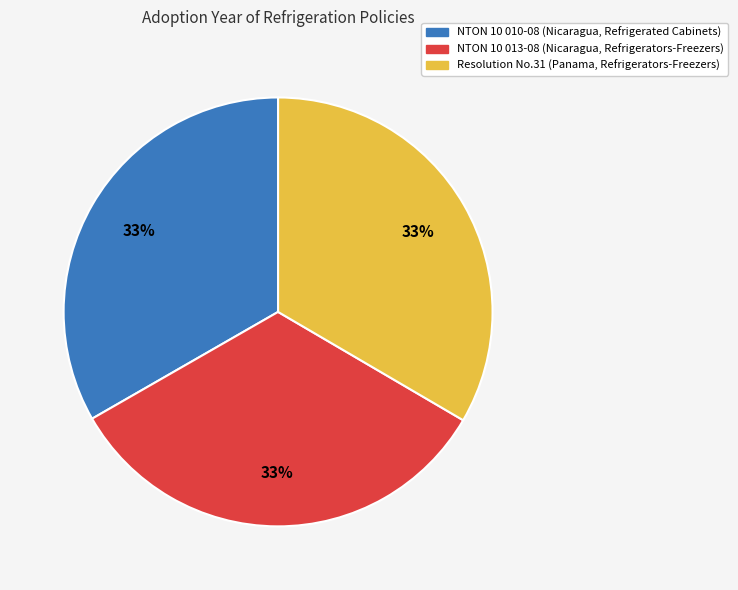

Is it true that NTON 10 010-08 (Nicaragua, Refrigerated Cabinets) is 20% of the pie?

False